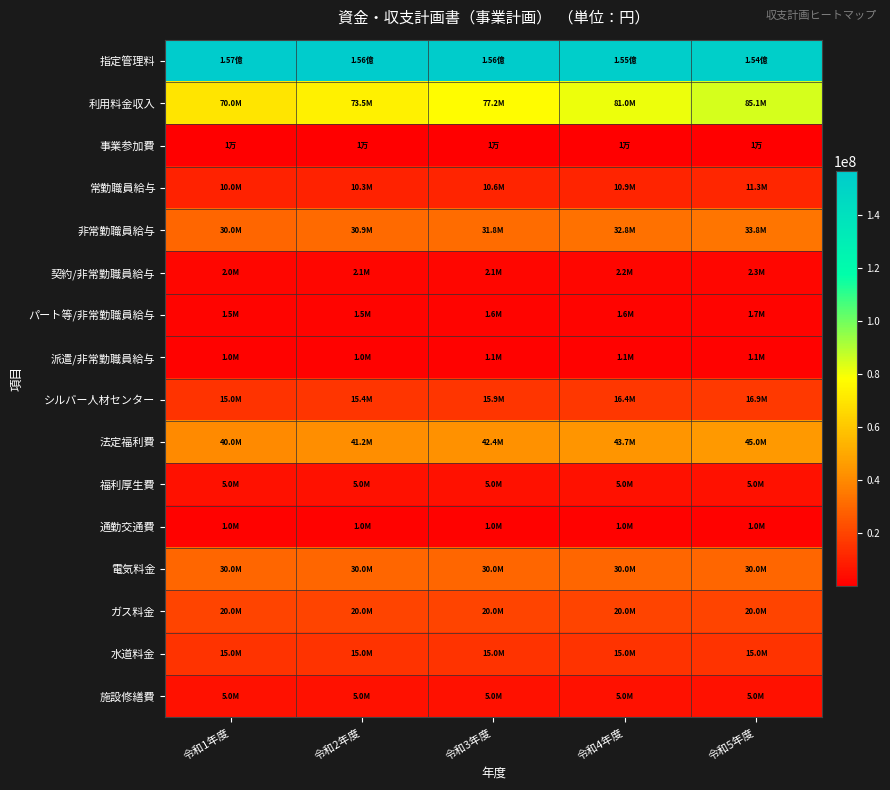

At which category does the chart reach its minimum across all series?

令和1年度